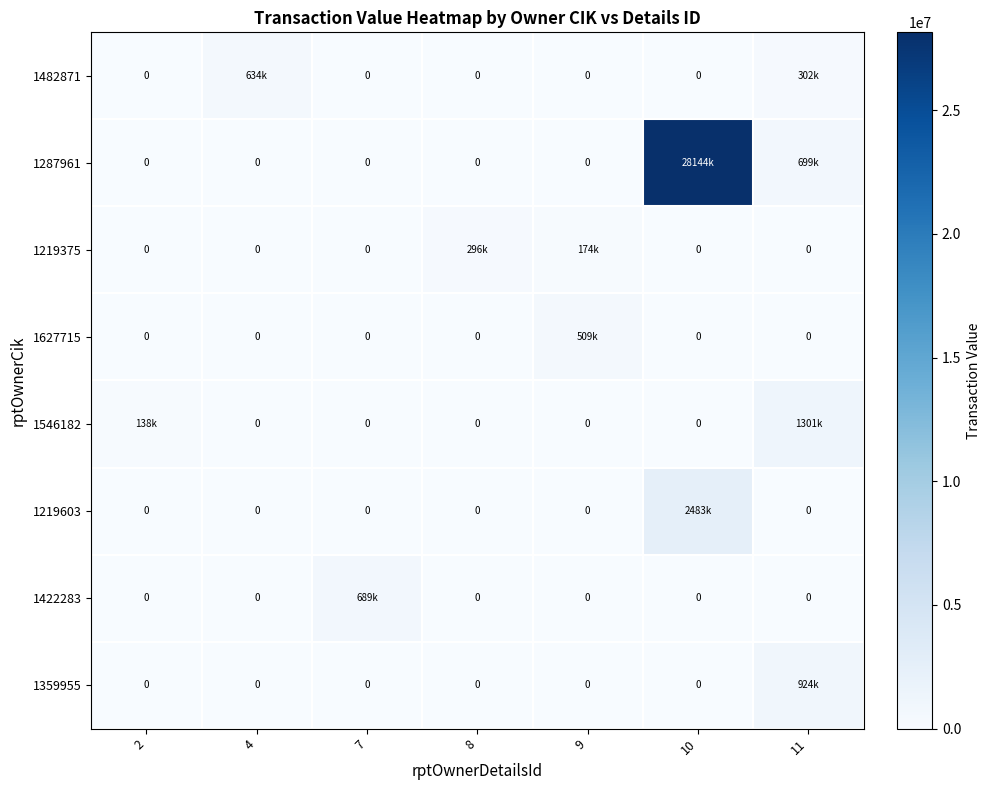

How many distinct data groups are displayed?

8